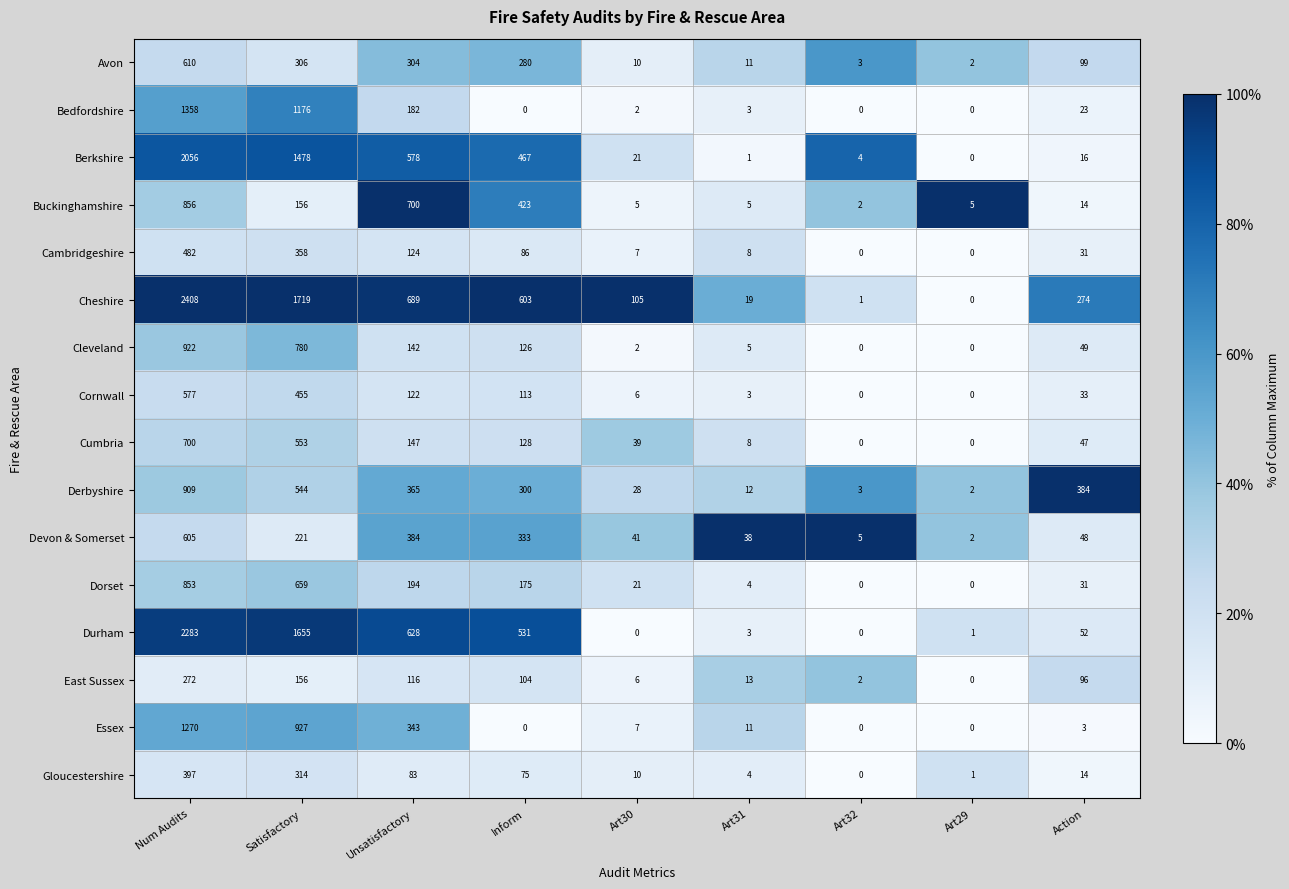

What is the sum of all Cornwall values?

1309